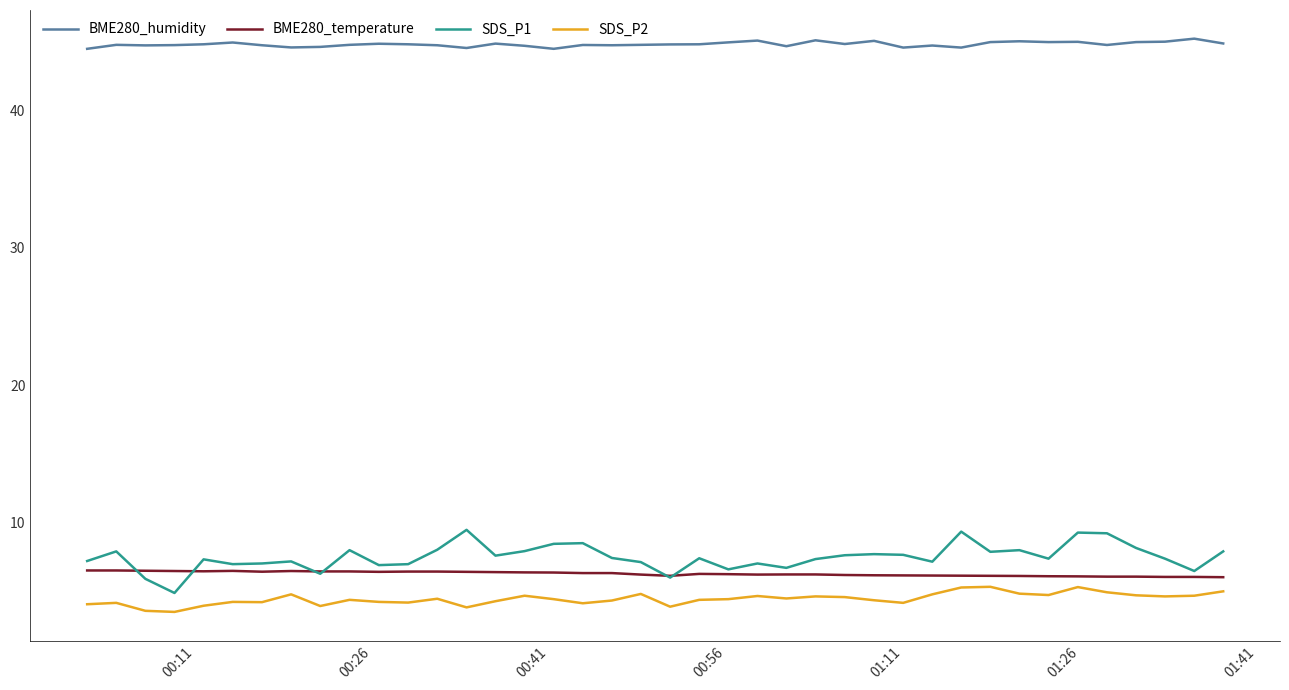

Which series has the widest spread of values?

SDS_P1